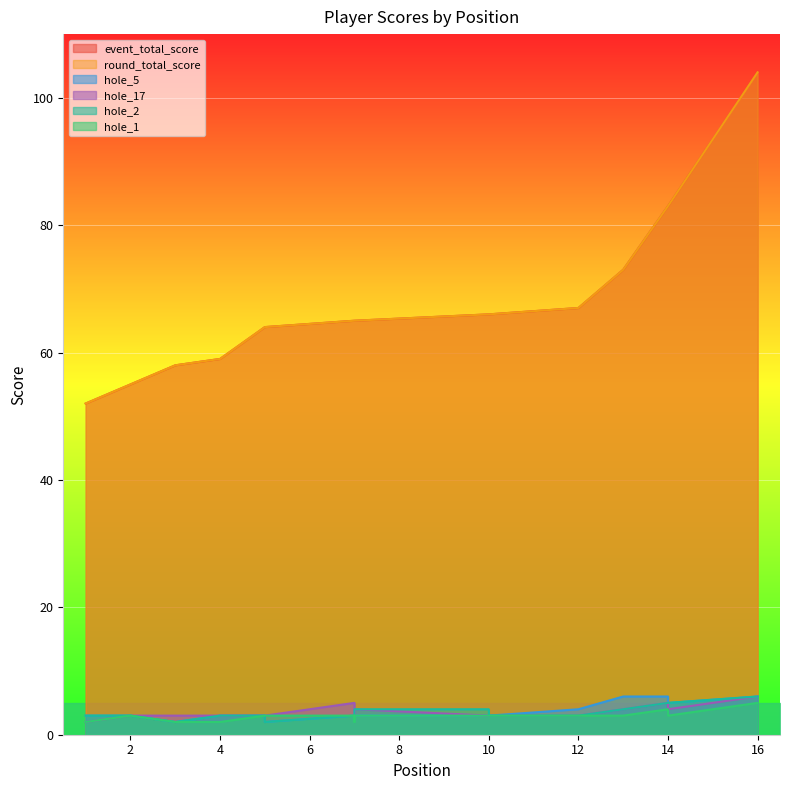

At how many categories does at least one series exceed 60?

12